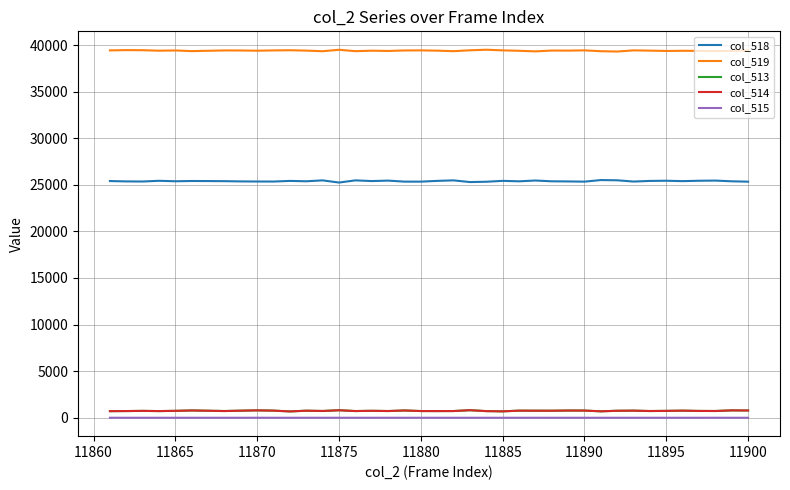

What is the greatest value displayed?

39494